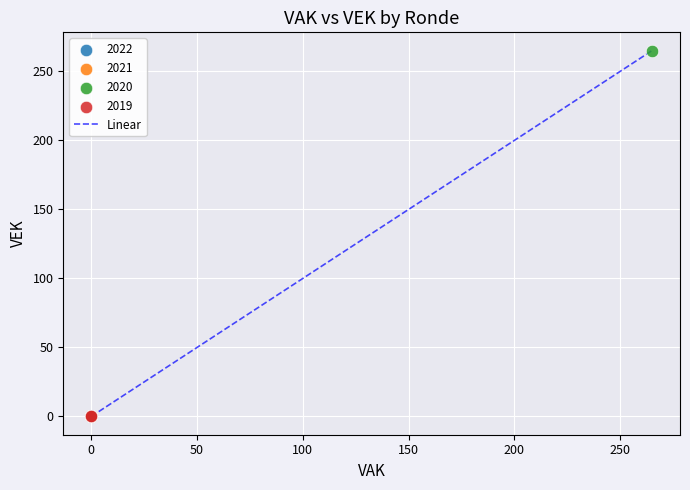

What is the difference between the maximum and minimum values?

265.0